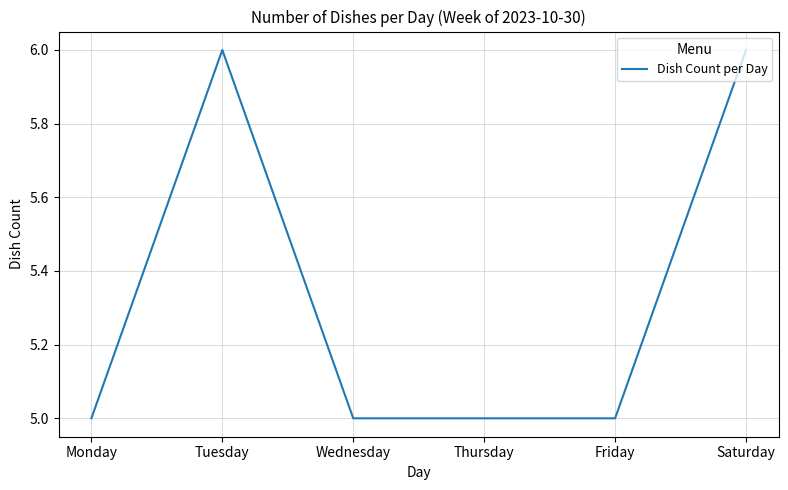

Count the values in the range 5 to 6.

6